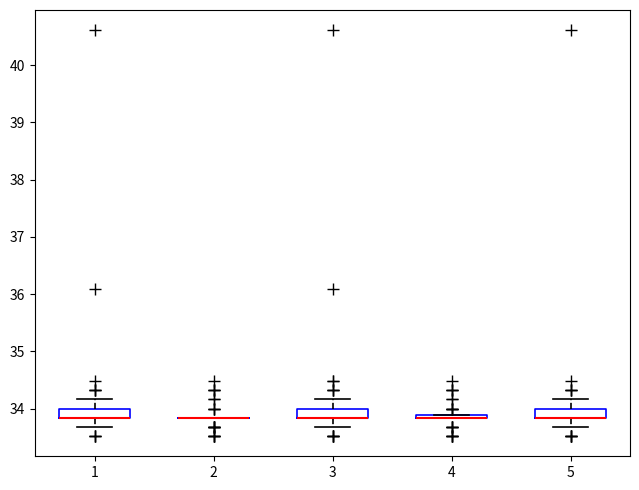

Reading left to right, read every box against the y-axis: the position of its median line, the range the box covers, and the ends of its whiskers. The values are not printed on the chart, so give them approximately, as read against the axis.

1: median 33.8 (drawn on the box's lower edge), box 33.8 to 34.0, whiskers 33.7 to 34.2
2: box collapsed to a line at 33.8, whiskers 33.8 to 33.8
3: median 33.8 (drawn on the box's lower edge), box 33.8 to 34.0, whiskers 33.7 to 34.2
4: box collapsed to a line at 33.8, whiskers 33.8 to 33.9
5: median 33.8 (drawn on the box's lower edge), box 33.8 to 34.0, whiskers 33.7 to 34.2